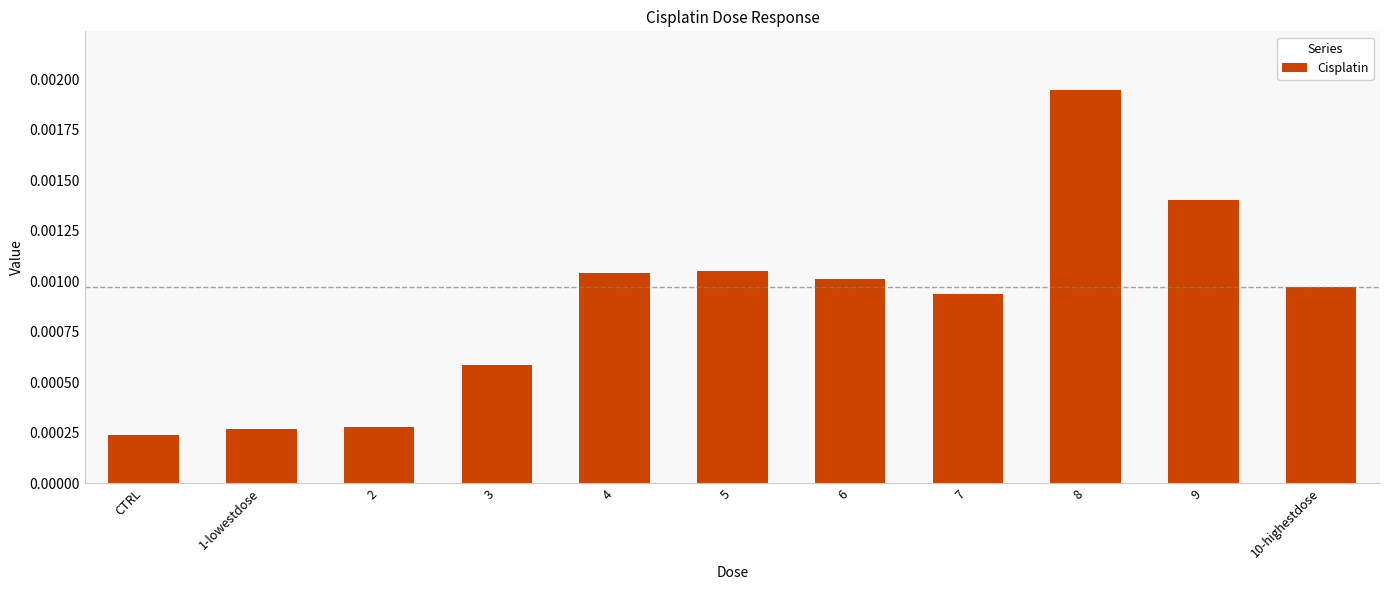

What is the label of the 10th bar from the right?

1-lowestdose